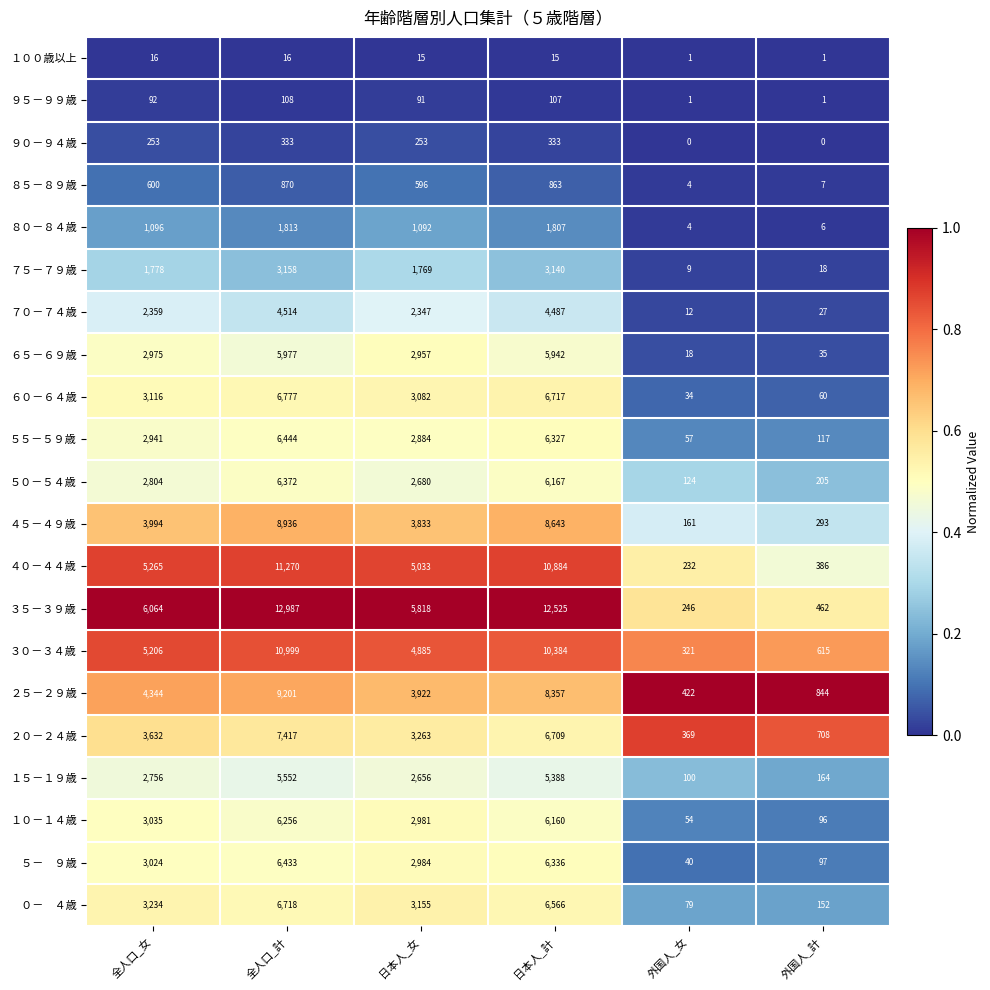

What is the difference between the ７０－７４歳 values at 全人口_計 and 日本人_計?

27